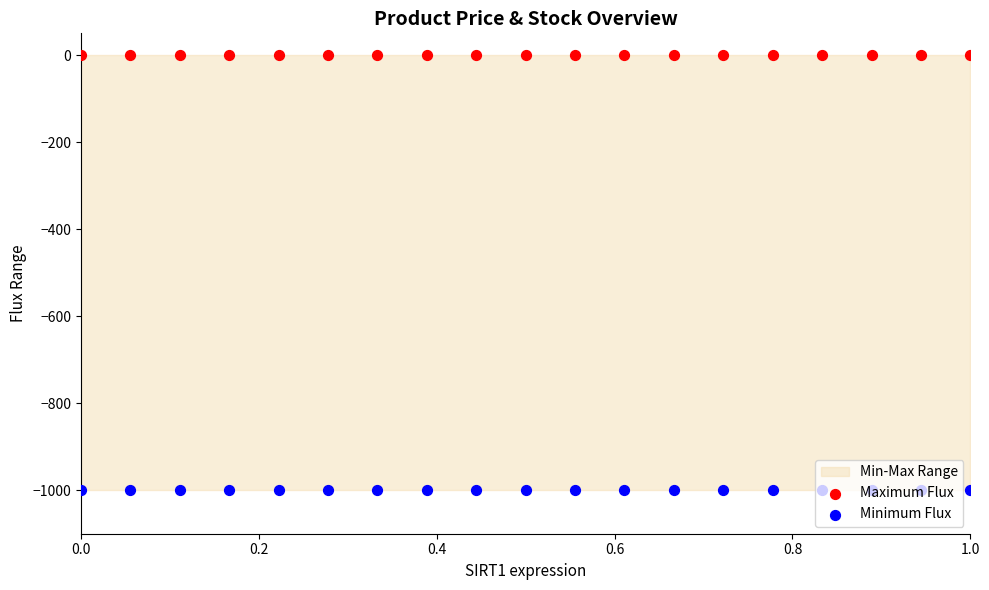

What are all the series names shown in the legend?

Maximum Flux, Minimum Flux